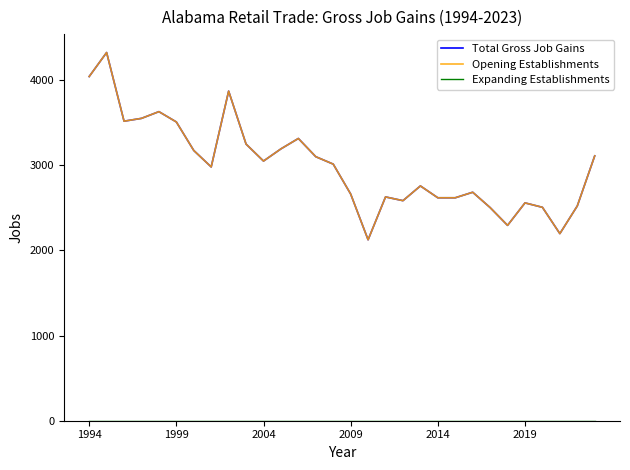

Does the chart display data point markers on the line(s)?

No